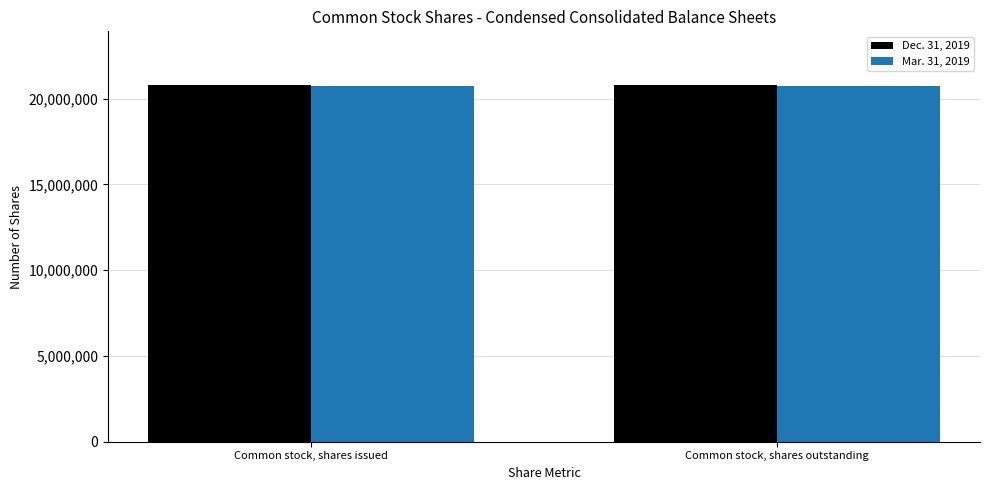

What are all the series names shown in the legend?

Dec. 31, 2019, Mar. 31, 2019